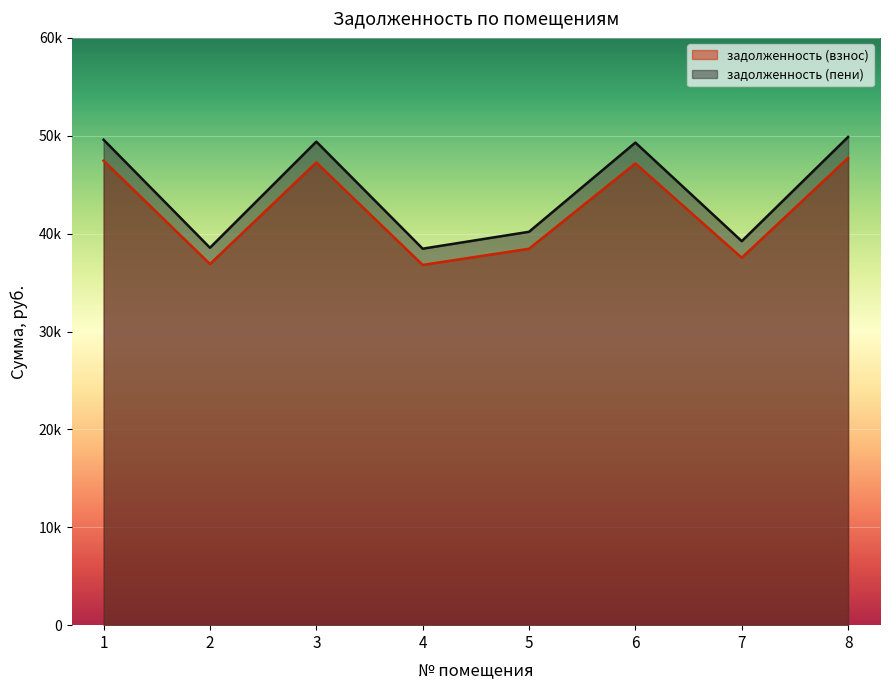

Where is the first local minimum for задолженность (пени)?

2